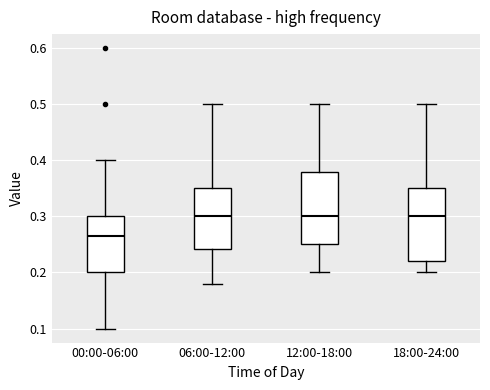

Reading left to right, transcribe this box plot: for each box, give where its median line is, the range the box spans, and where its two whiskers end, as read against the y-axis. The values are not printed on the chart, so give them approximately, as read against the axis.

00:00-06:00: median 0.27, box 0.20 to 0.30, whiskers 0.10 to 0.40
06:00-12:00: median 0.30, box 0.24 to 0.35, whiskers 0.18 to 0.50
12:00-18:00: median 0.30, box 0.25 to 0.38, whiskers 0.20 to 0.50
18:00-24:00: median 0.30, box 0.22 to 0.35, whiskers 0.20 to 0.50